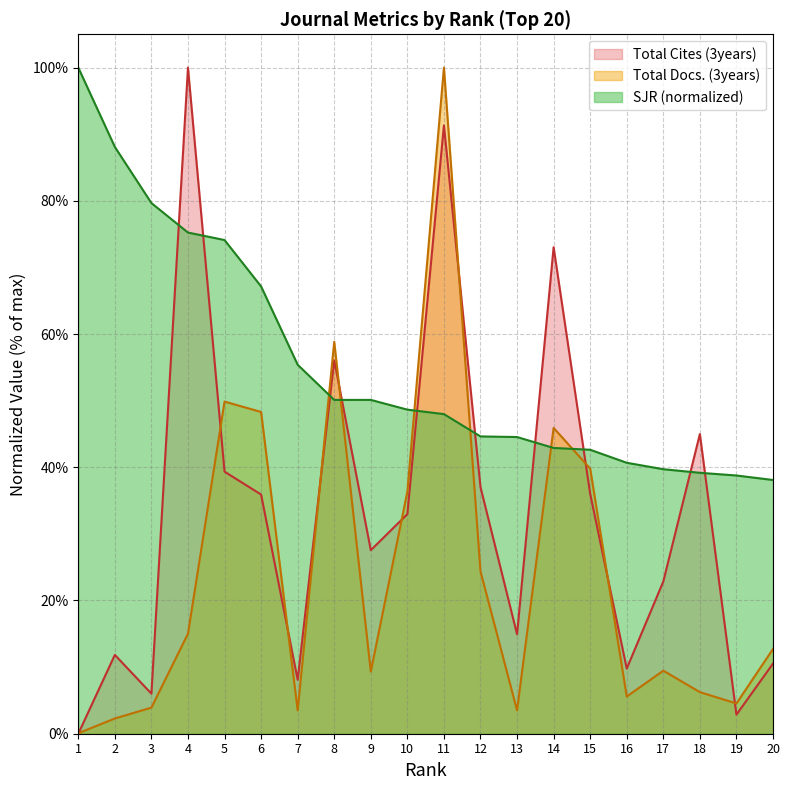

At which label does Total Docs. (3years) first exceed 12?

4